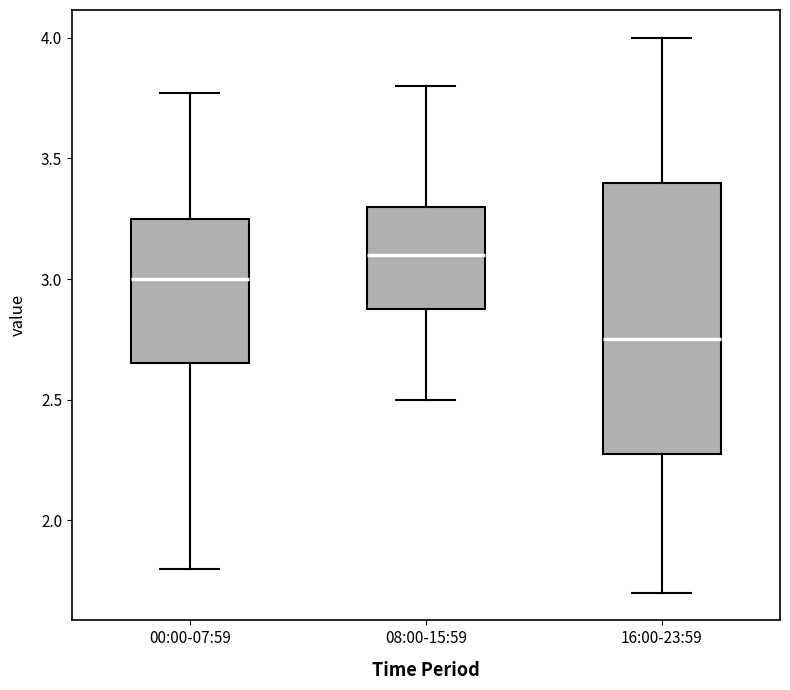

Which box has the lowest median line?

16:00-23:59